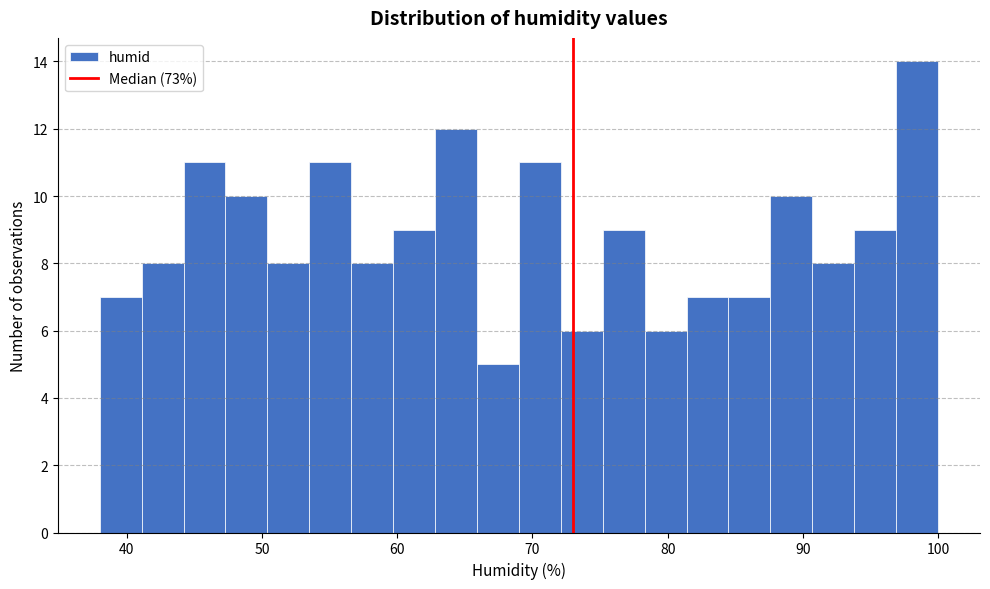

Around what value on the x-axis is the tallest bar? Give the approximate position of its centre, as read against the axis.

98